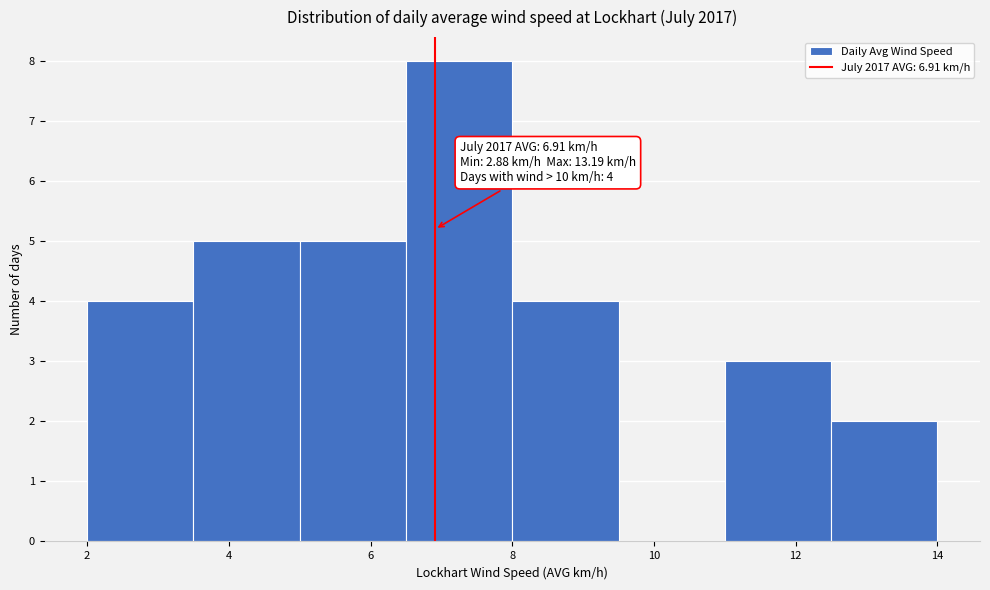

Which range on the x-axis has the tallest bar?

6.5 to 8.0